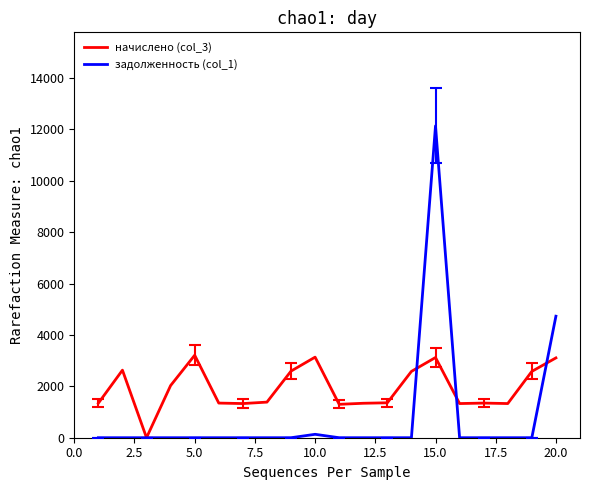

What is the greatest value displayed?

12140.2